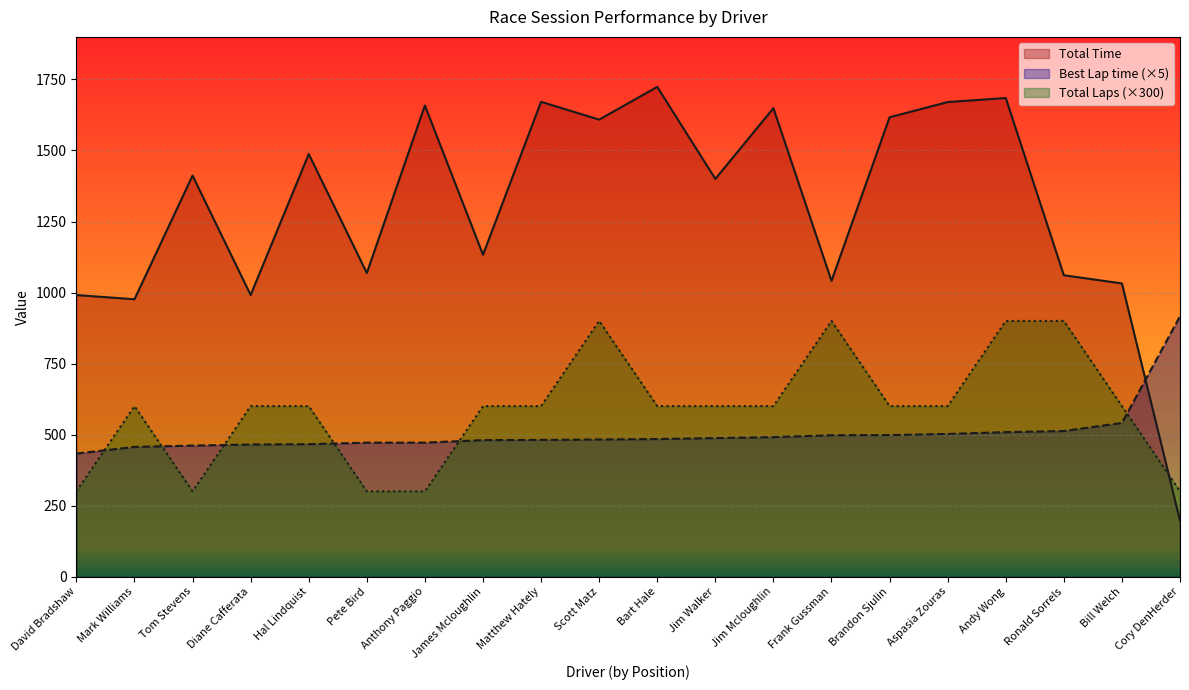

What is the total value across all series at David Bradshaw?

1723.9